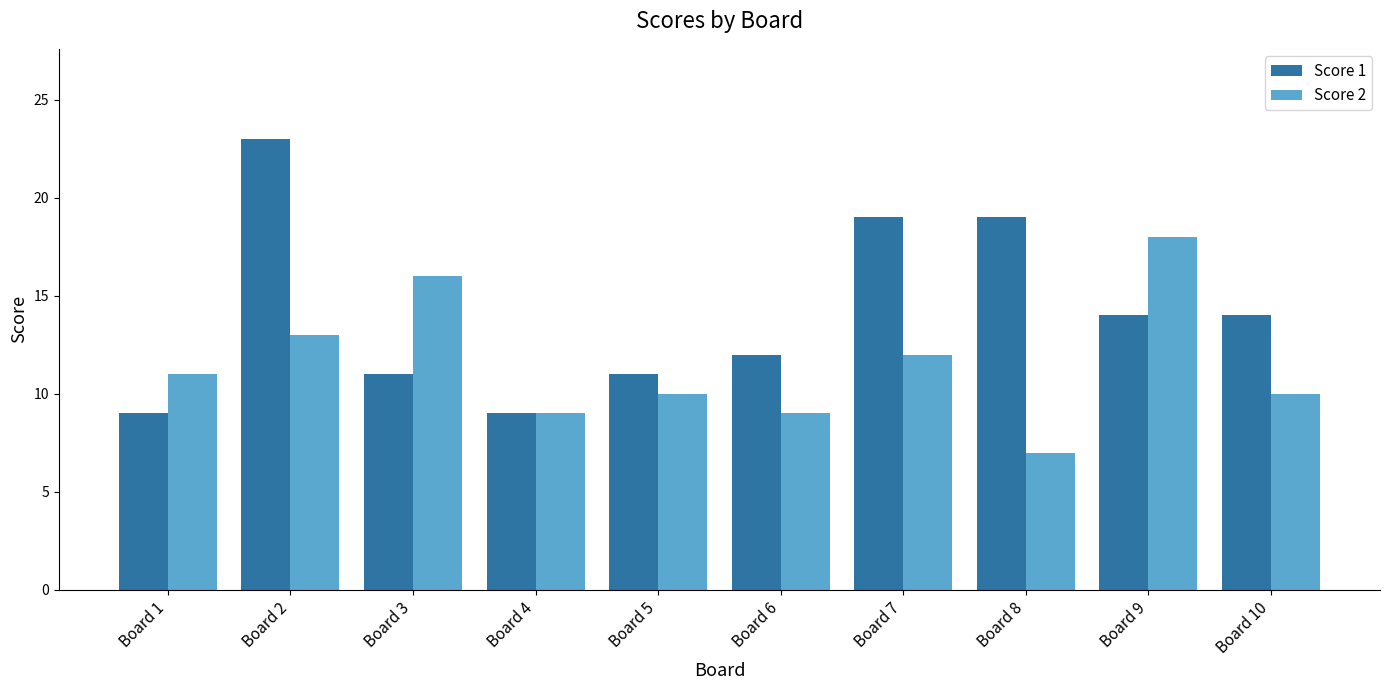

Between Board 6 and Board 8, which series saw the biggest shift?

Score 1